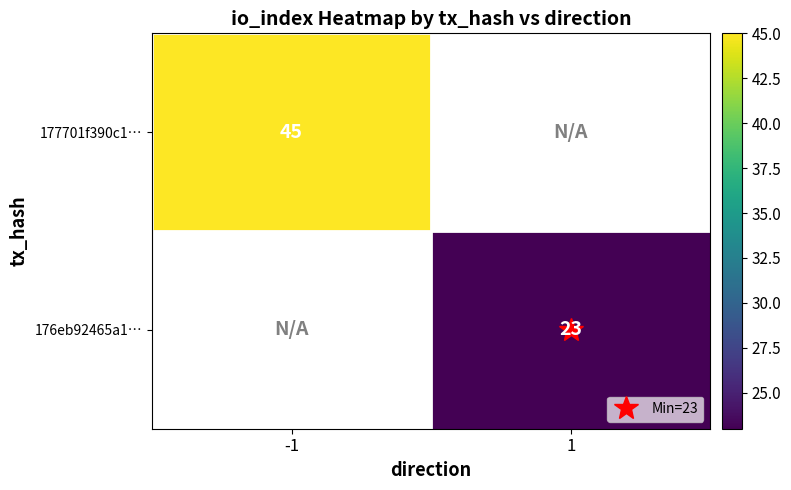

The value of 177701f390c1… at -1 is 45.0. True or false?

True